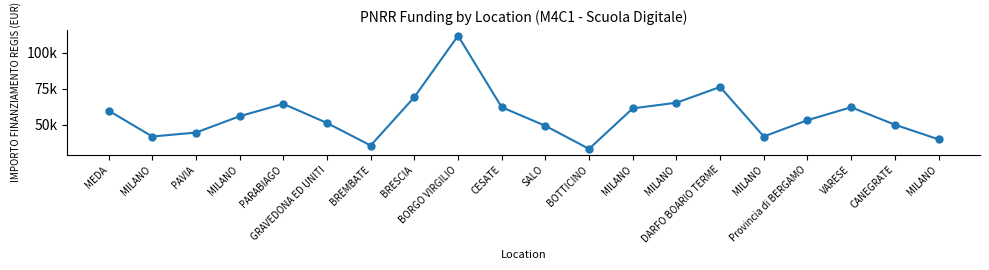

What is the ratio of the value at MILANO to the value at GRAVEDONA ED UNITI?

0.8